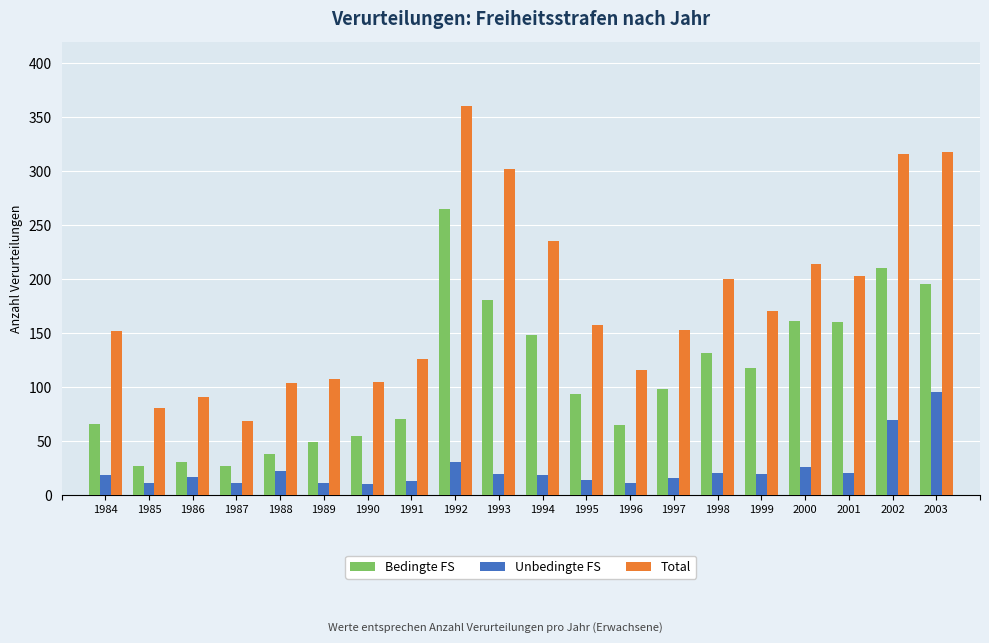

At which label does Total reach its minimum?

1987